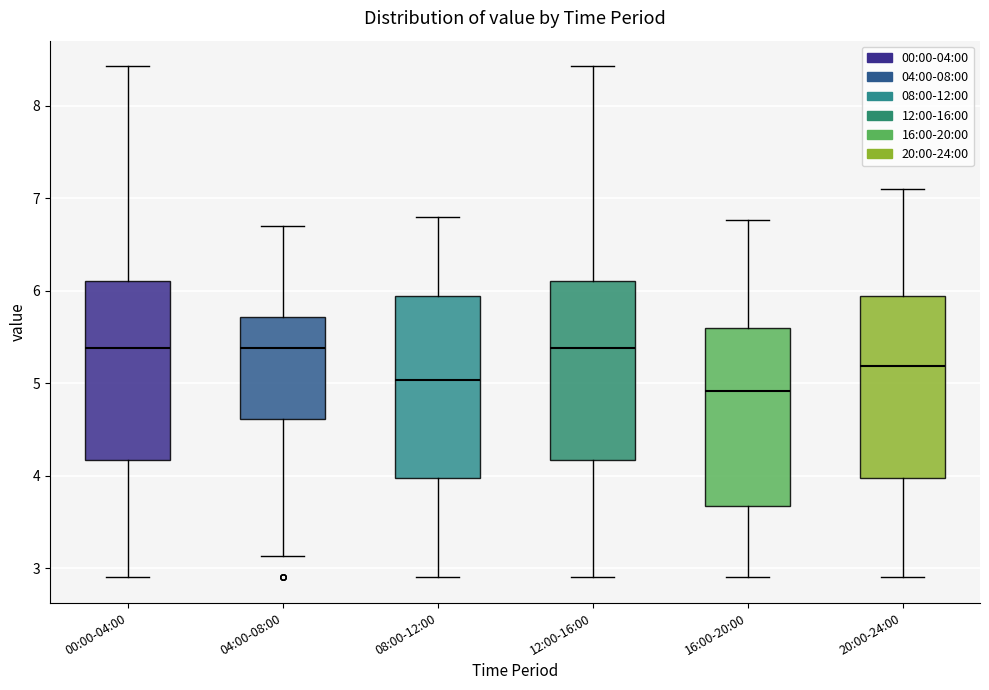

Which box's median line is the lowest?

16:00-20:00